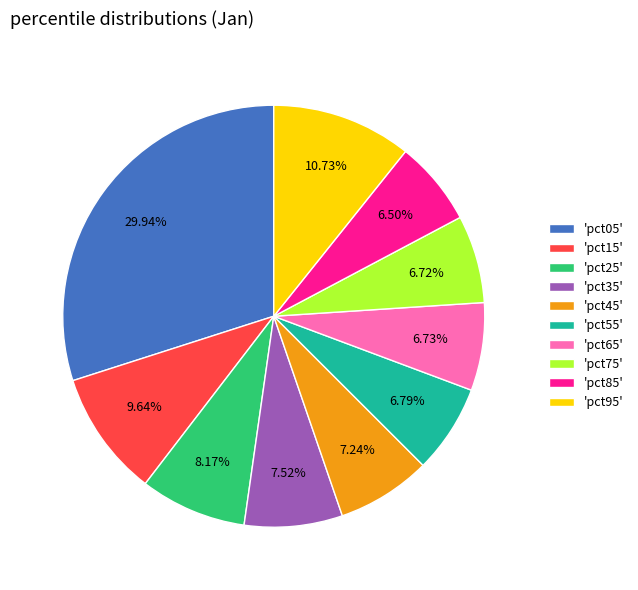

Which has a higher value, 'pct35' or 'pct15'?

'pct15'